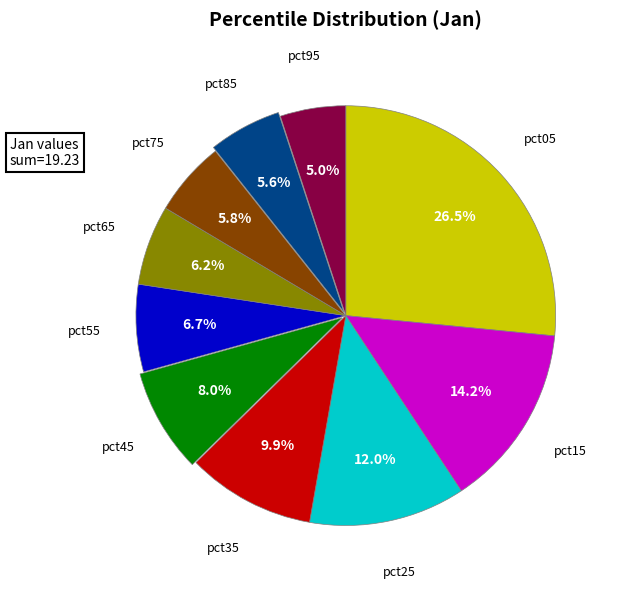

Count the number of slices in the pie.

10